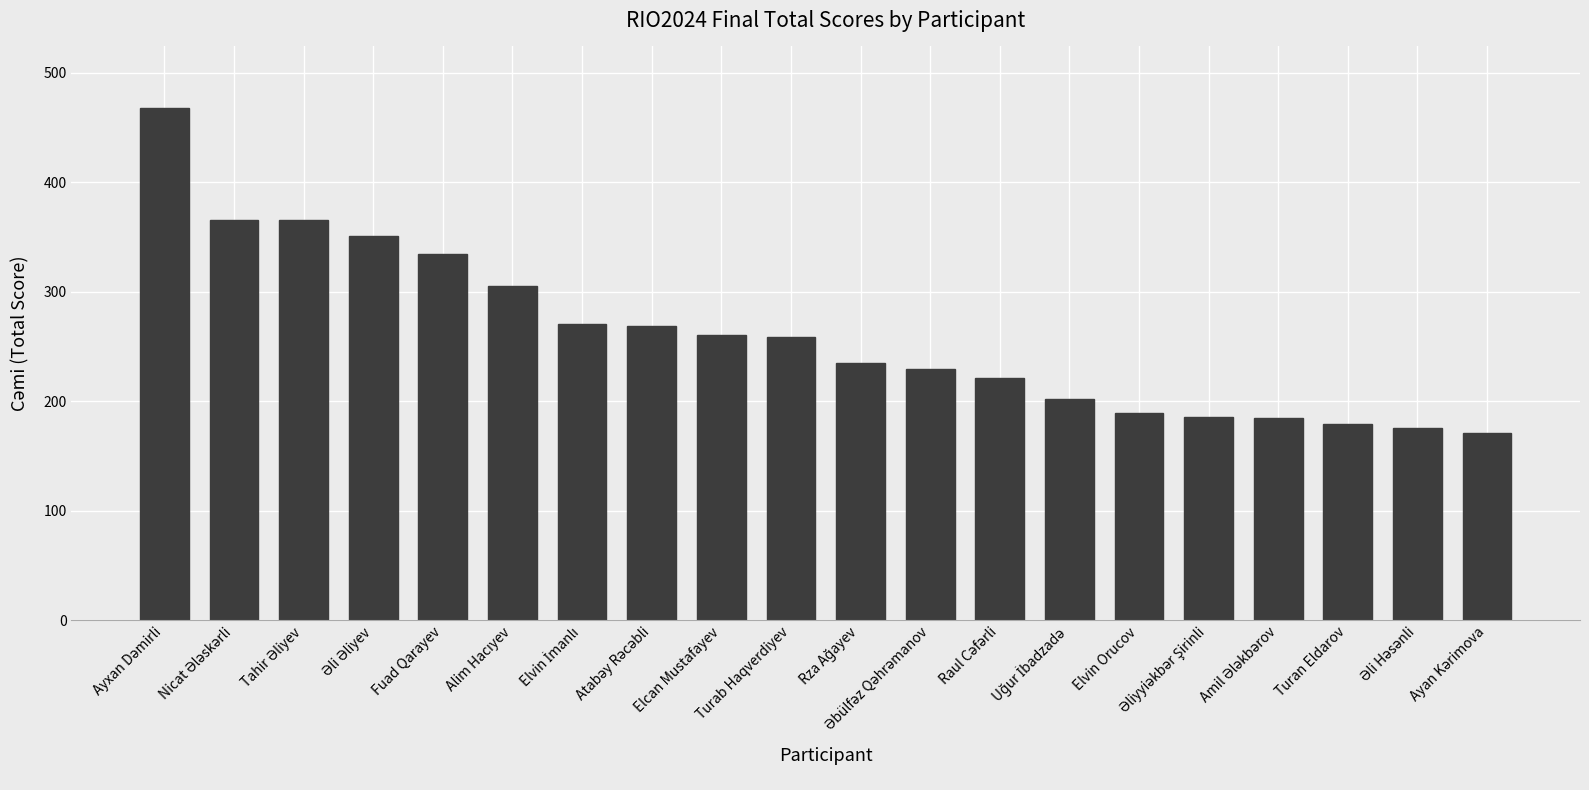

What is the value of the 9th bar from the left?

261